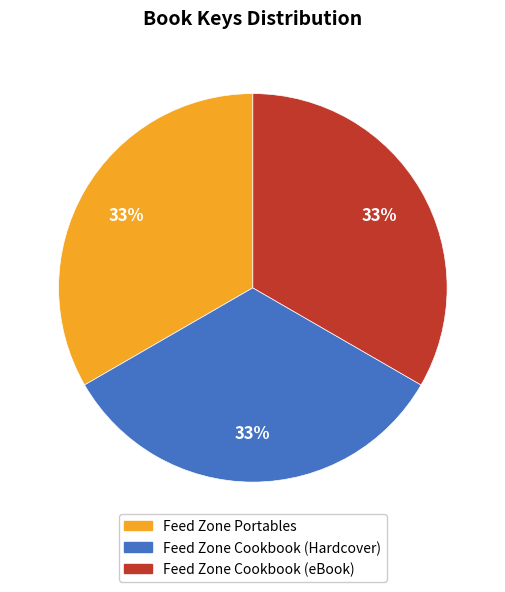

True or false: Feed Zone Cookbook (eBook) accounts for 22% of the total.

False